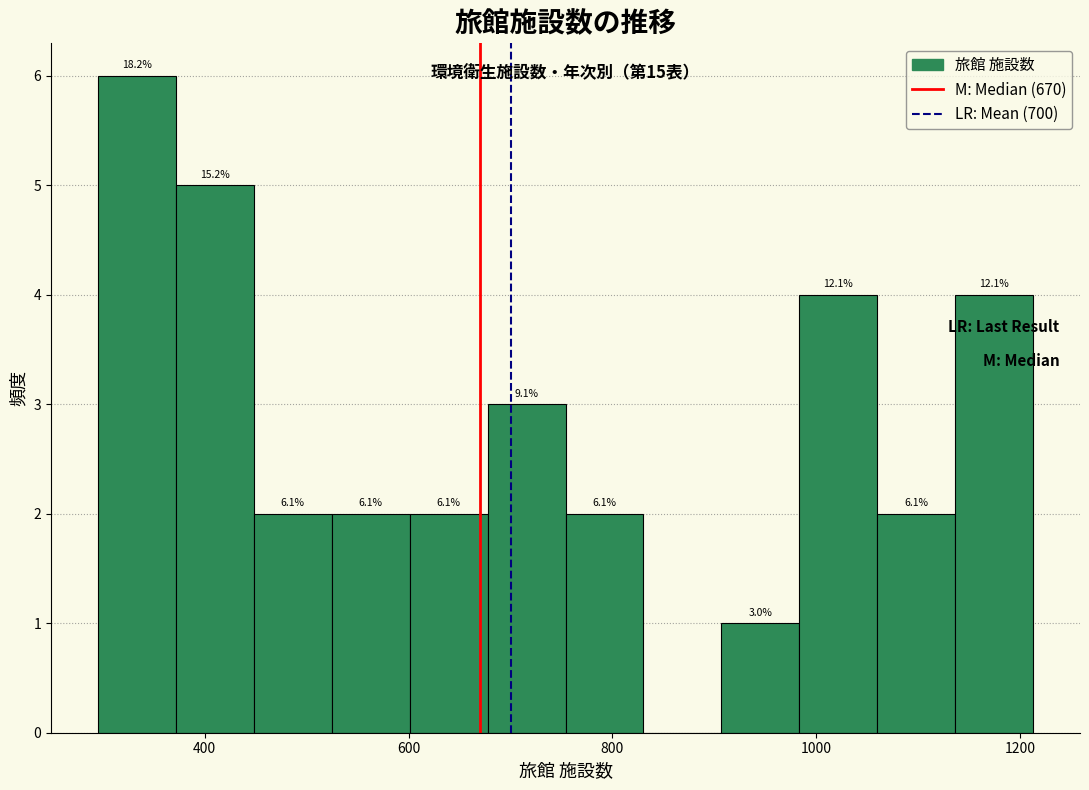

Around what value on the x-axis is the tallest bar? Give the approximate position of its centre, as read against the axis.

340